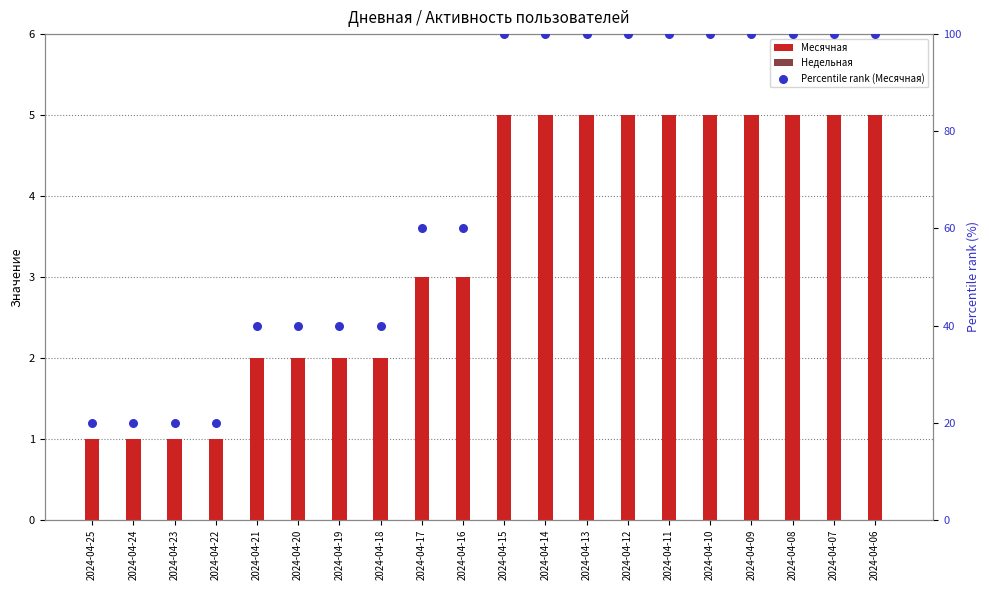

At which category is the sum across all series the highest?

2024-04-15